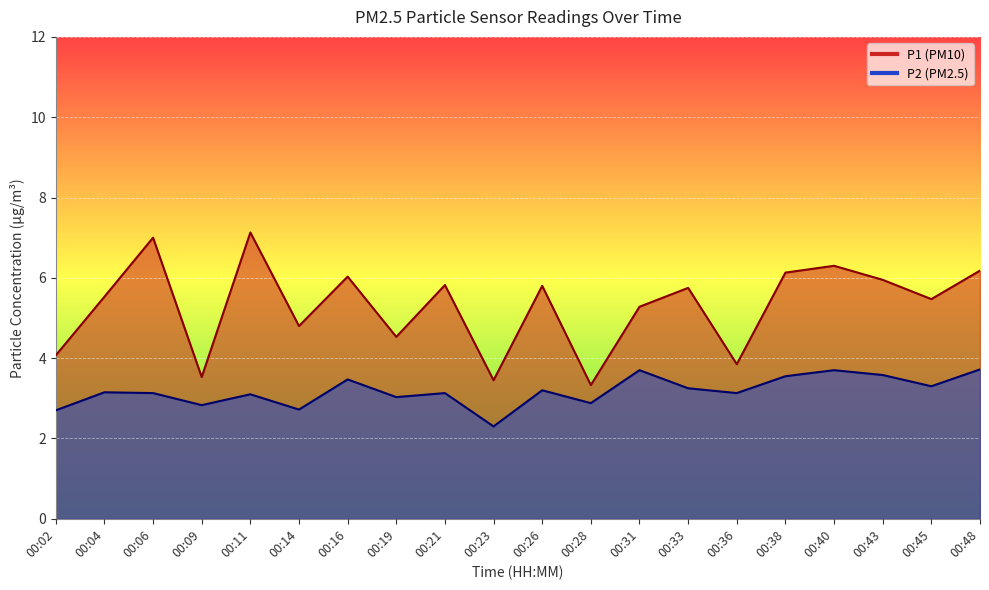

In P2, how many points are higher than both neighbors (excluding endpoints)?

7